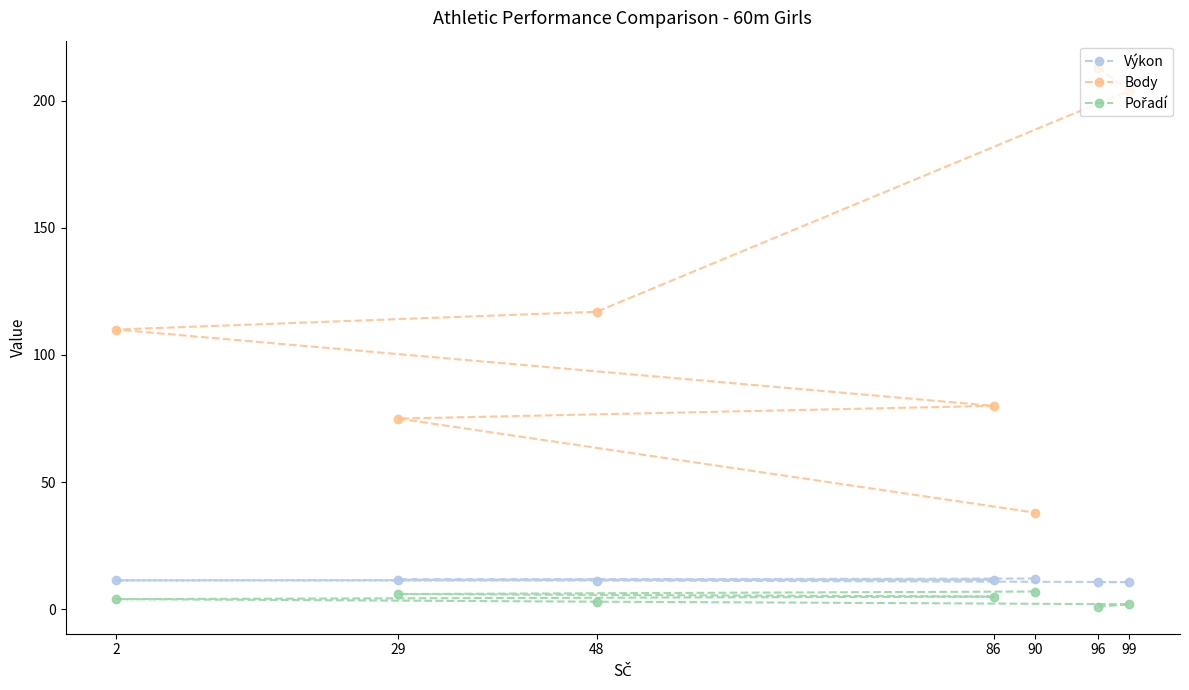

What is the lowest value of the Pořadí series?

1.0